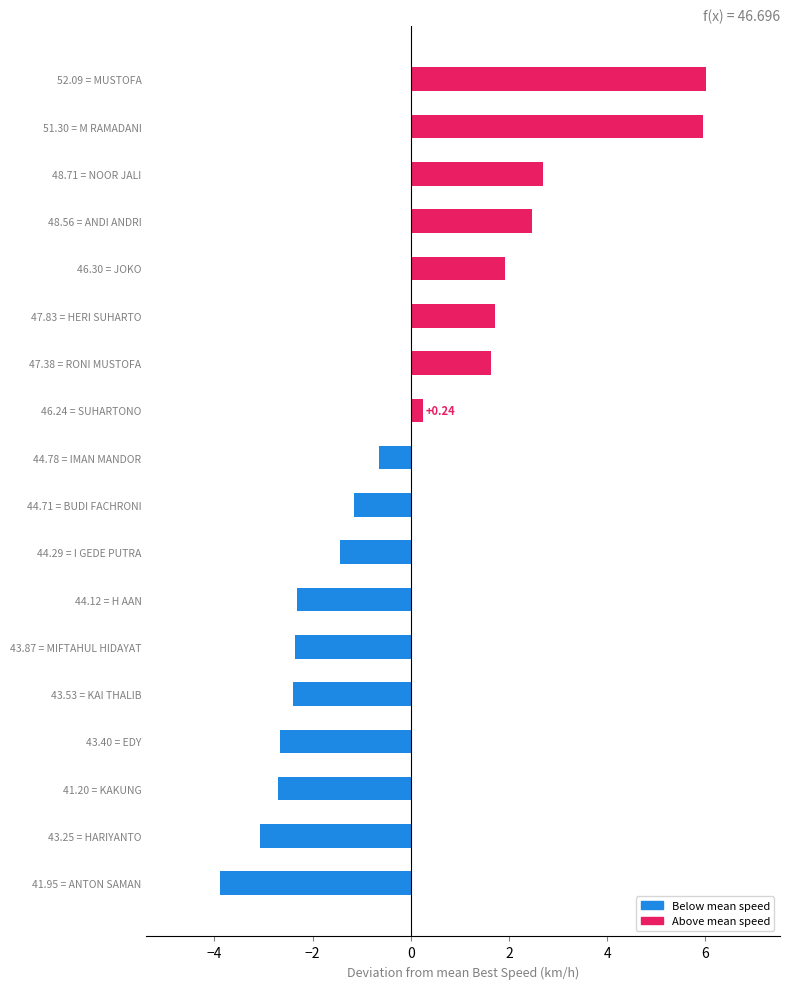

Rank the categories by value from highest to lowest.

52.09 = MUSTOFA, 51.30 = M RAMADANI, 48.71 = NOOR JALI, 48.56 = ANDI ANDRI, 46.30 = JOKO, 47.83 = HERI SUHARTO, 47.38 = RONI MUSTOFA, 46.24 = SUHARTONO, 44.78 = IMAN MANDOR, 44.71 = BUDI FACHRONI, 44.29 = I GEDE PUTRA, 44.12 = H AAN, 43.87 = MIFTAHUL HIDAYAT, 43.53 = KAI THALIB, 43.40 = EDY, 41.20 = KAKUNG, 43.25 = HARIYANTO, 41.95 = ANTON SAMAN